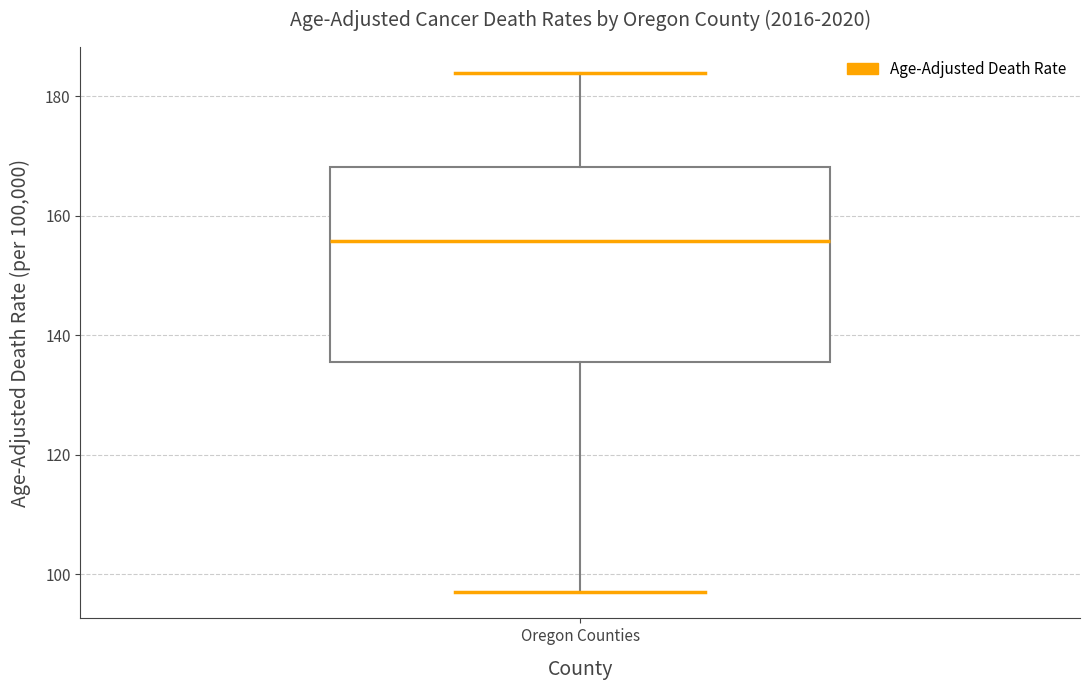

Where is the lower edge of the box for Oregon Counties on the y-axis? The values are not printed on the chart, so give them approximately, as read against the axis.

136